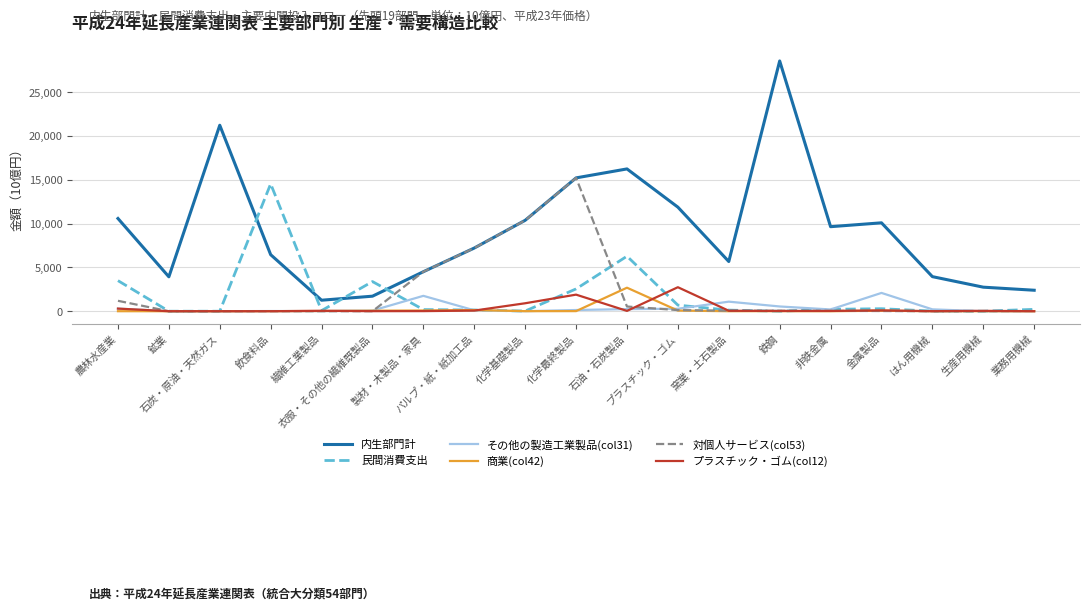

True or false: 商業(col42) and 内生部門計 cross at least once.

False